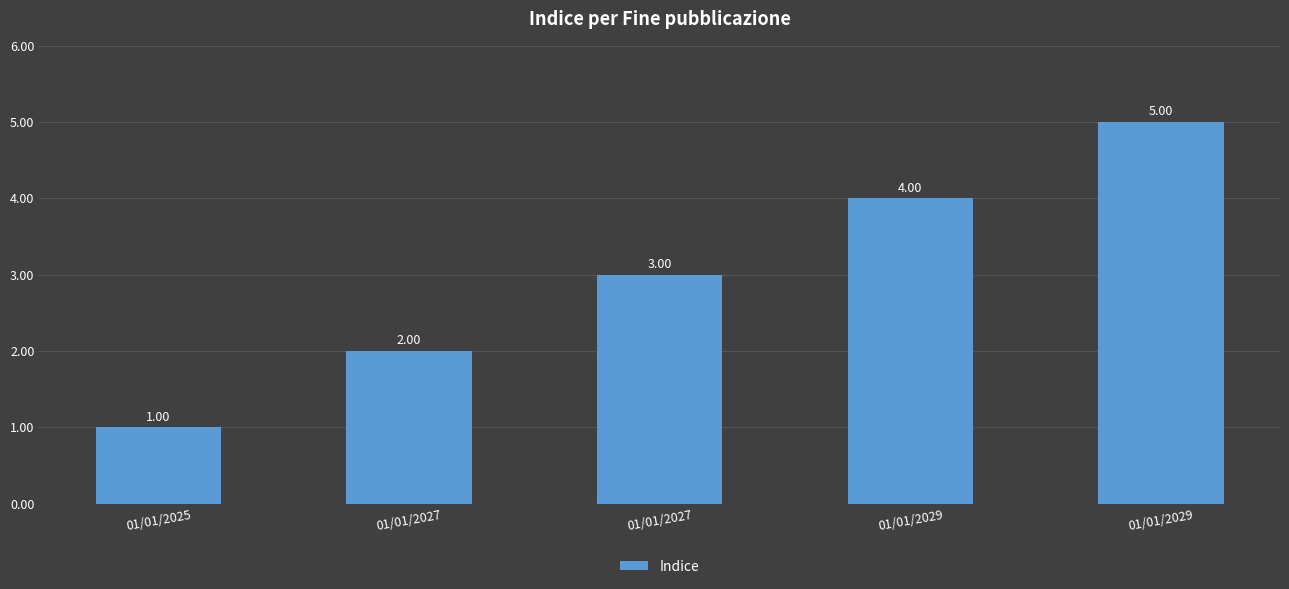

What is the value of the 5th bar from the left?

4